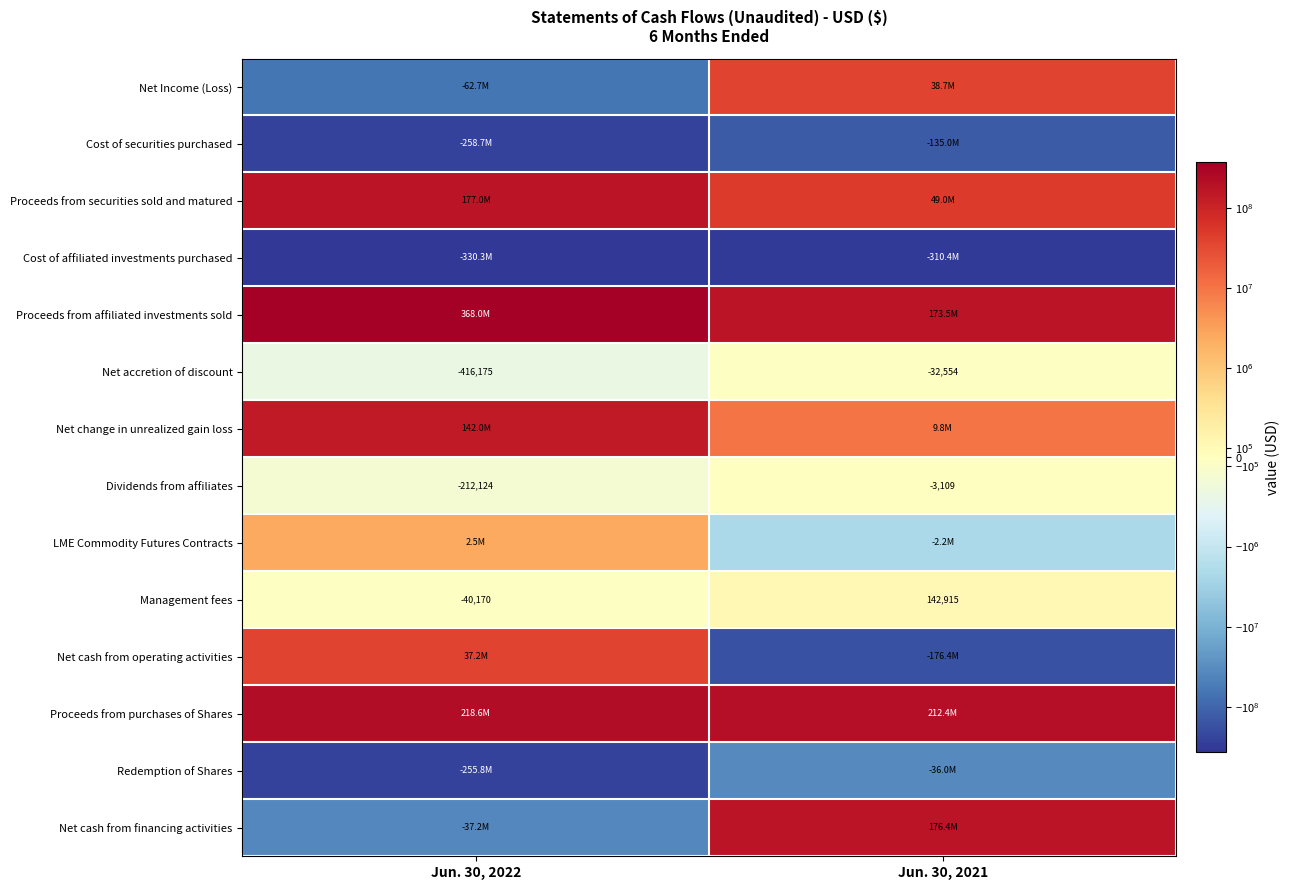

What is the maximum value for Dividends from affiliates?

-3109